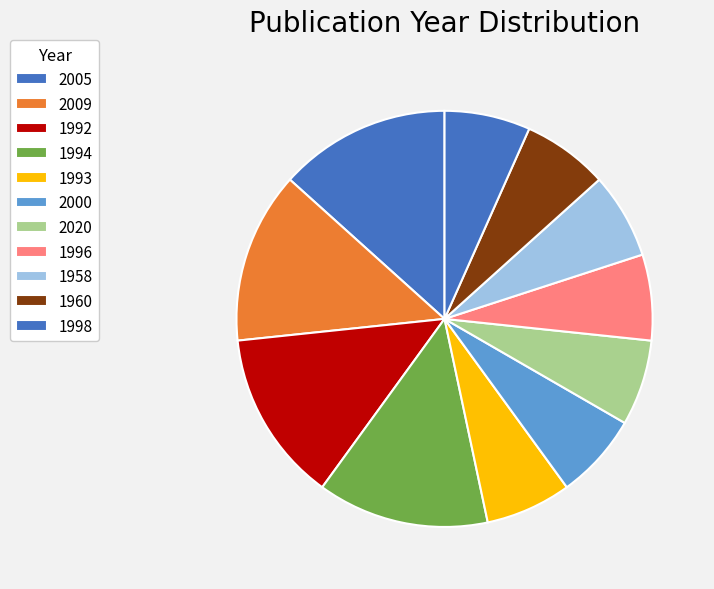

How many segments does this pie chart have?

11